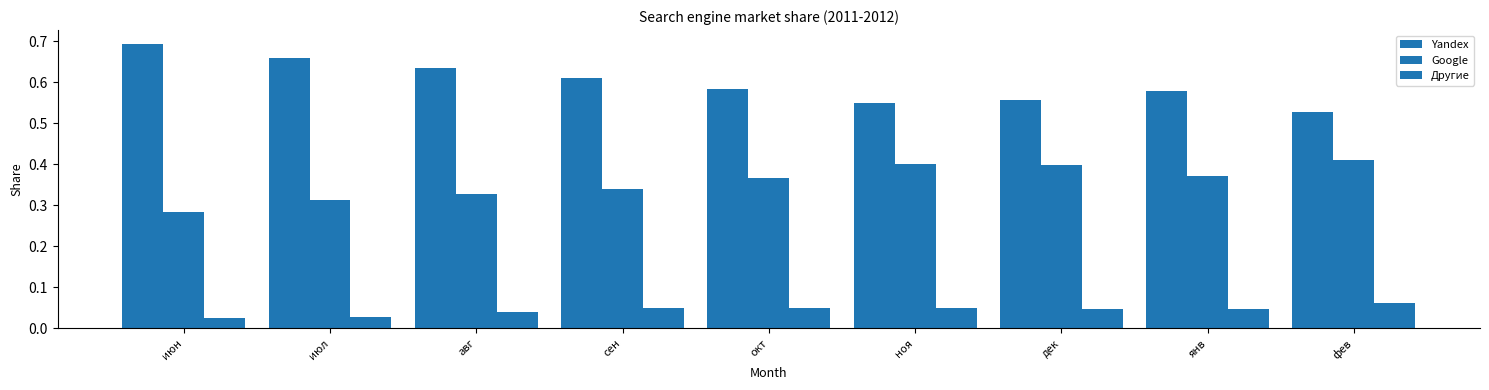

Does the chart contain any negative values?

No